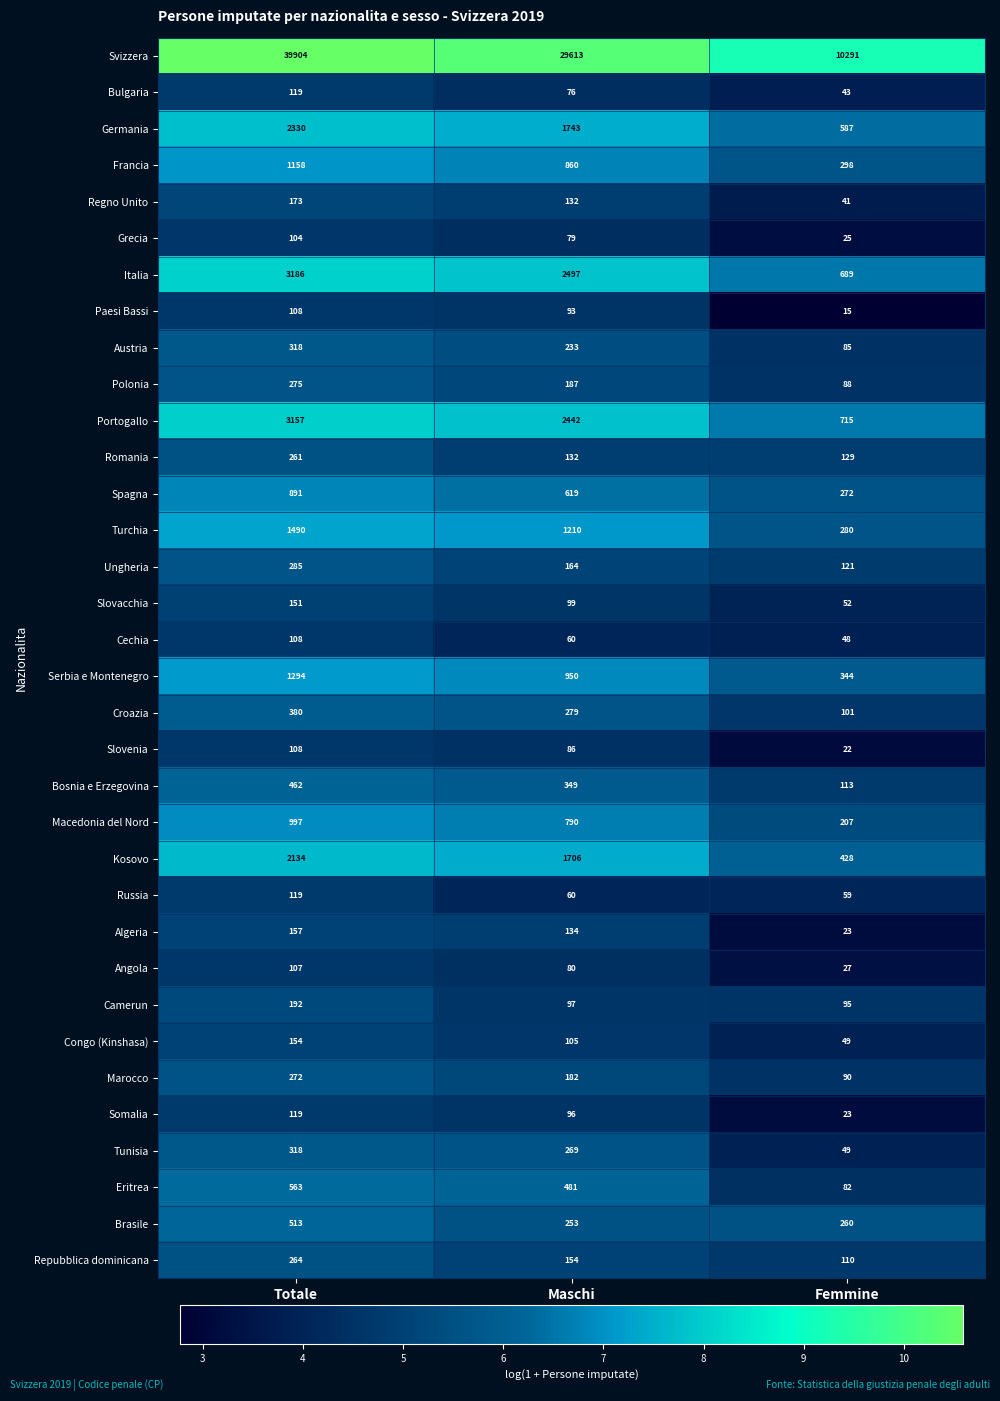

The Algeria series shows 16 at Femmine. True or false?

False